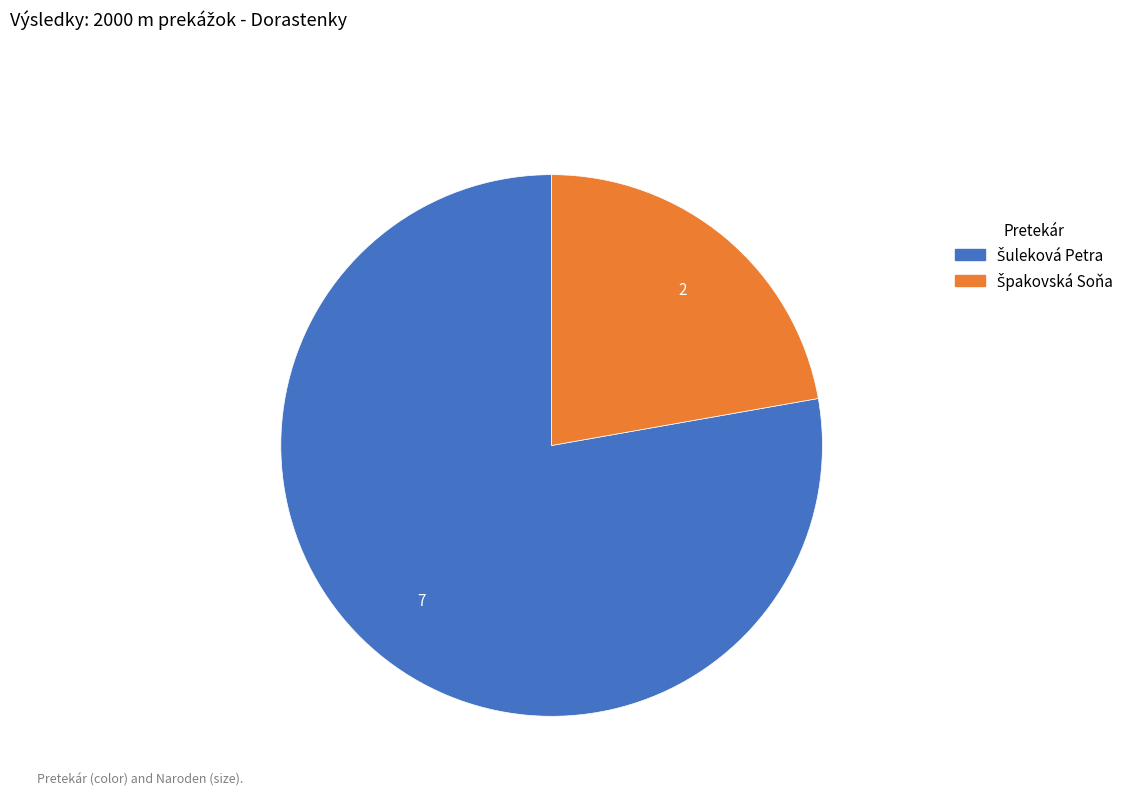

Is there a majority slice in this chart?

Yes